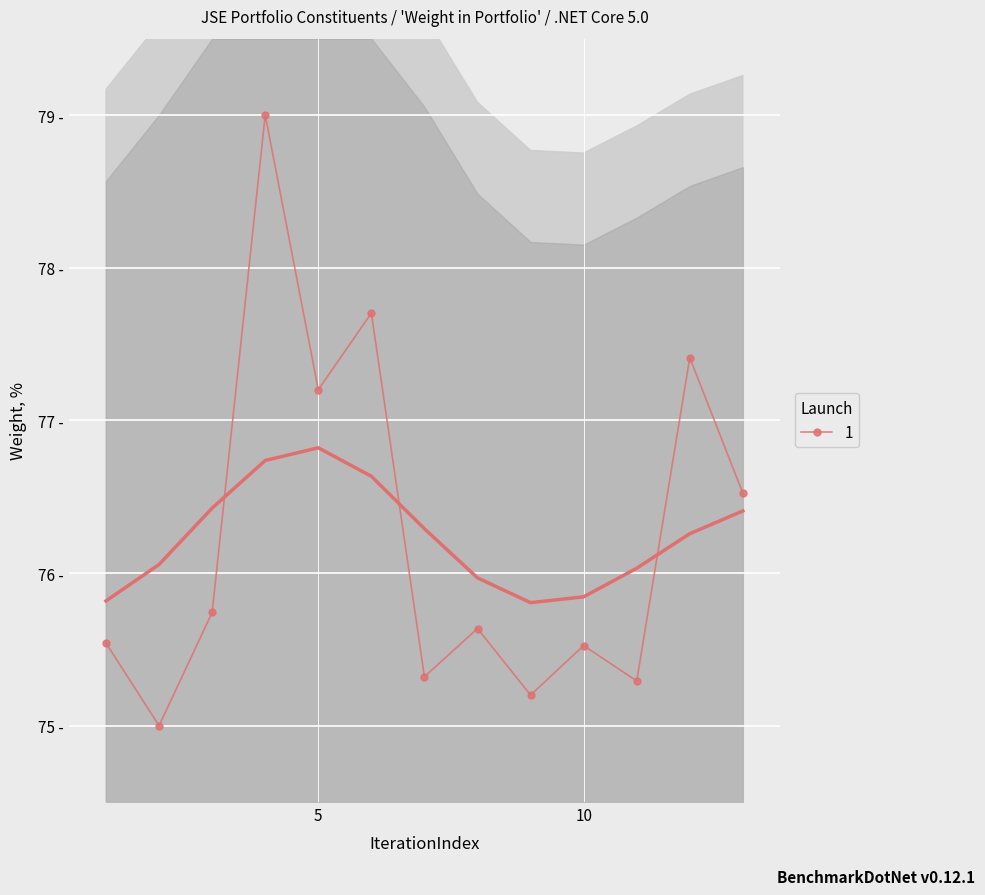

Rank the categories by value from lowest to highest.

2, 9, 11, 7, 10, 1, 8, 3, 13, 5, 12, 6, 4